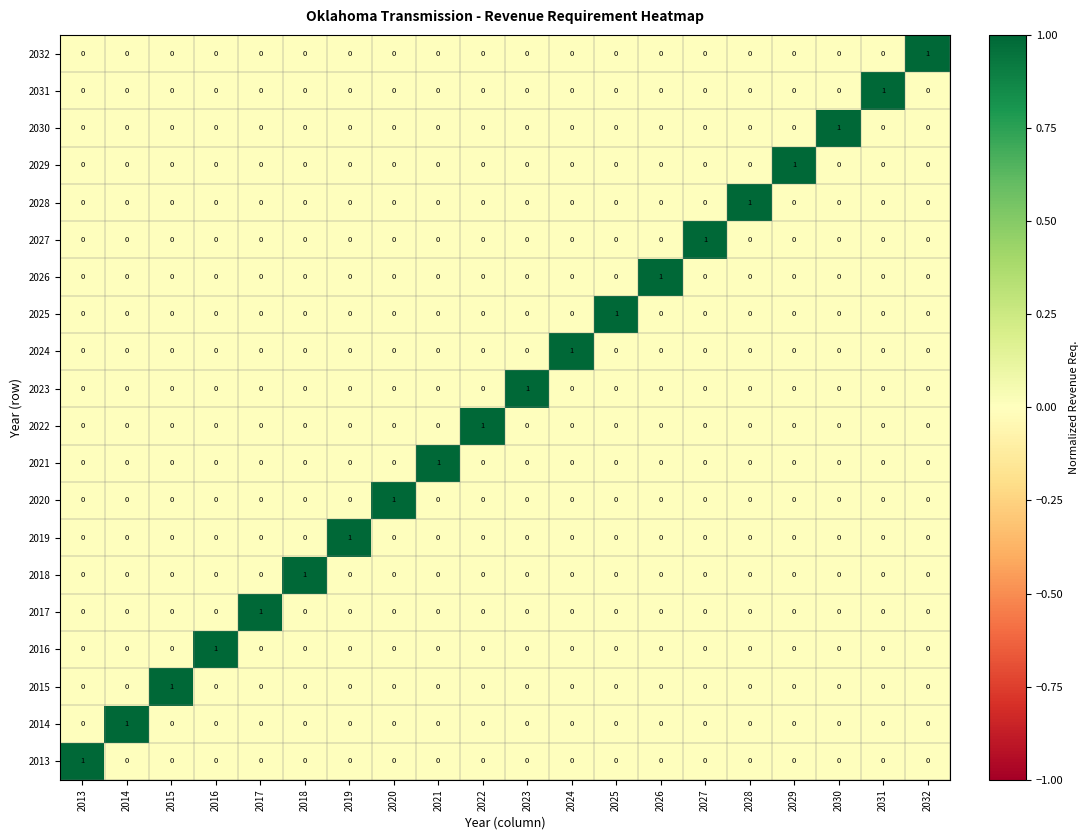

How many categories are shown in the chart?

20